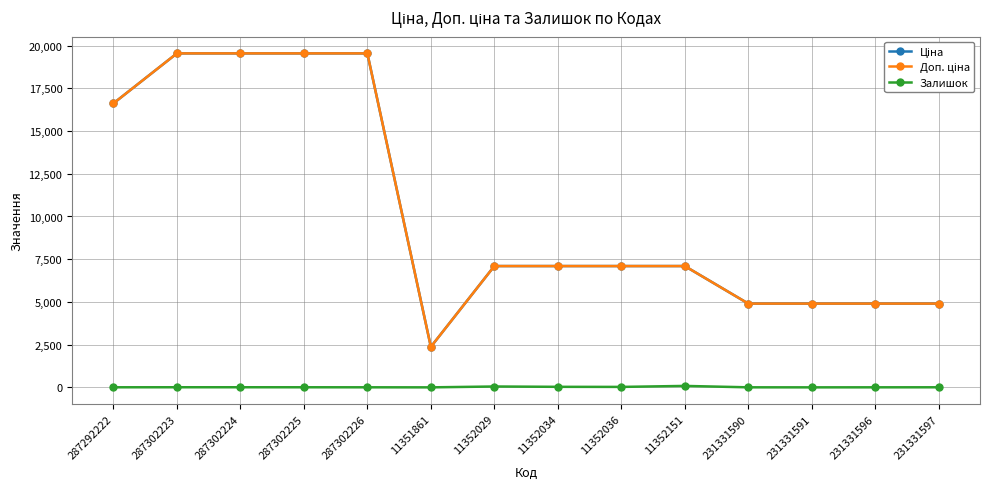

What position from the left is 287302226?

5